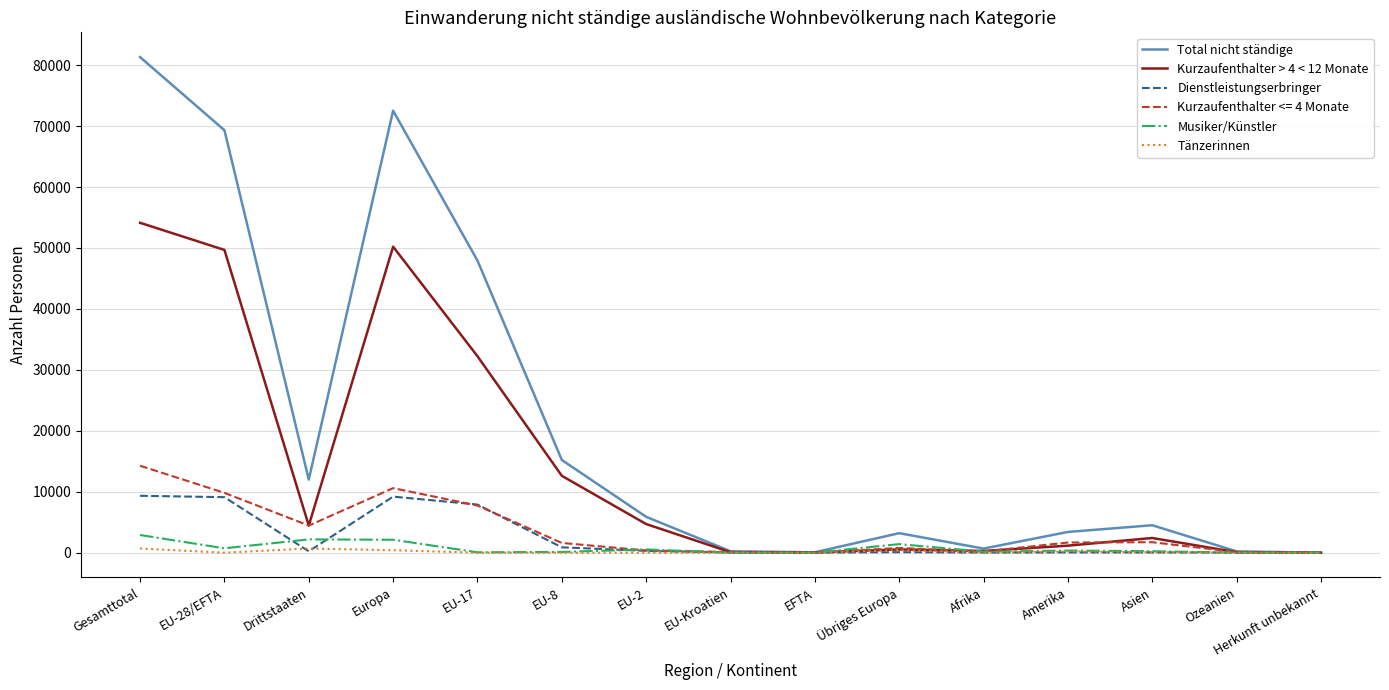

How many values in the Kurzaufenthalter > 4 < 12 Monate series are below 2409?

7